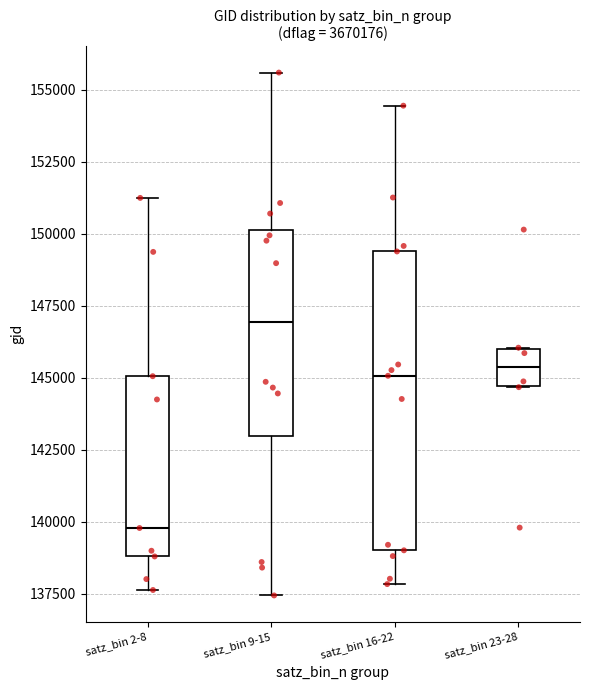

Comparing the boxes themselves (not the whiskers), which one is the tallest?

satz_bin 16-22